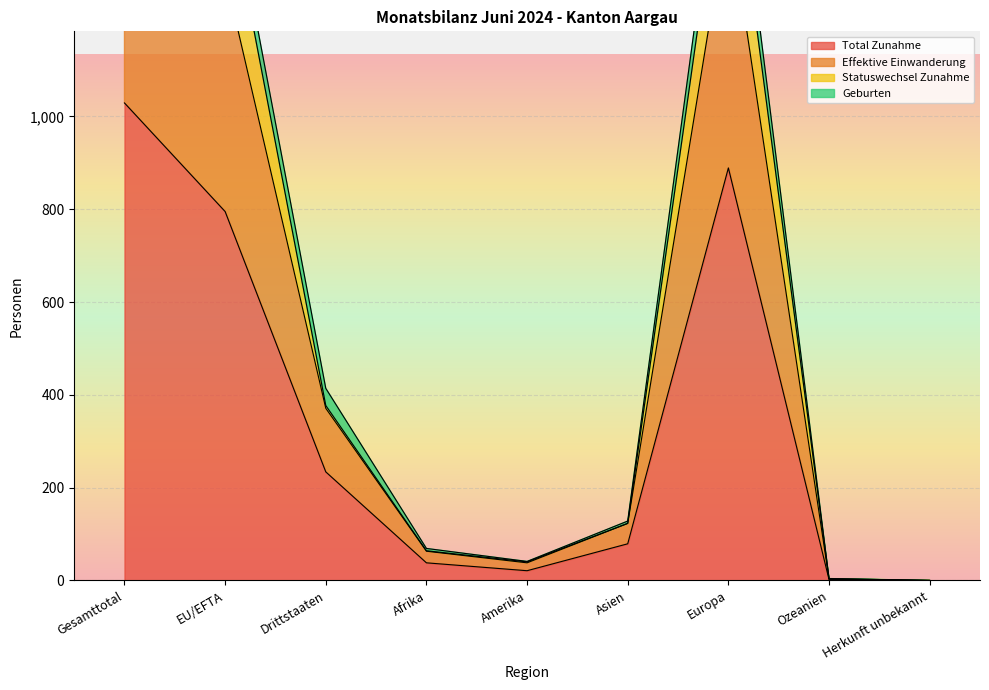

What is the label of the 3rd point from the right?

Europa